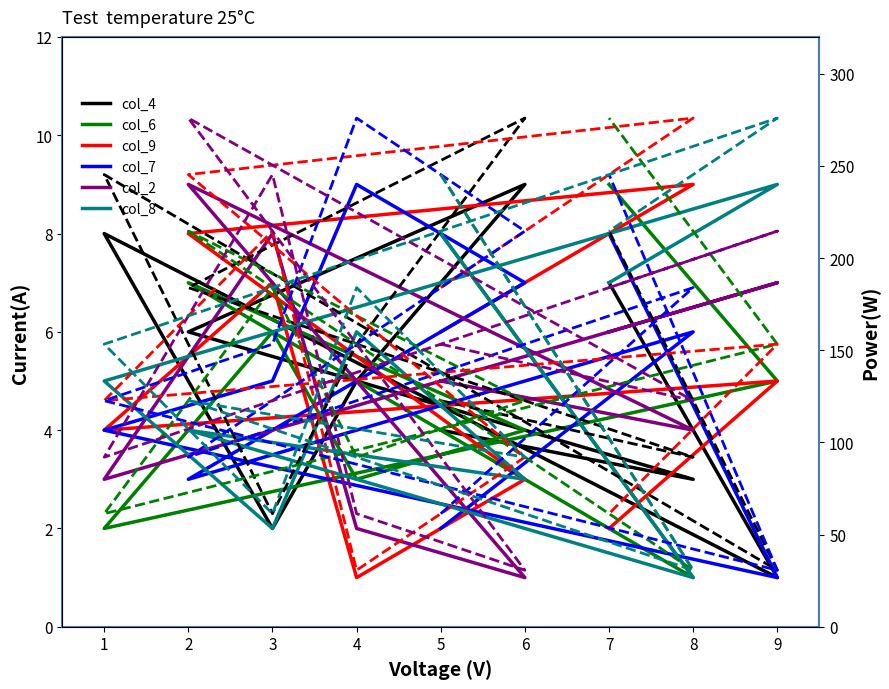

Is it true that col_9 equals 3 at 6?

True